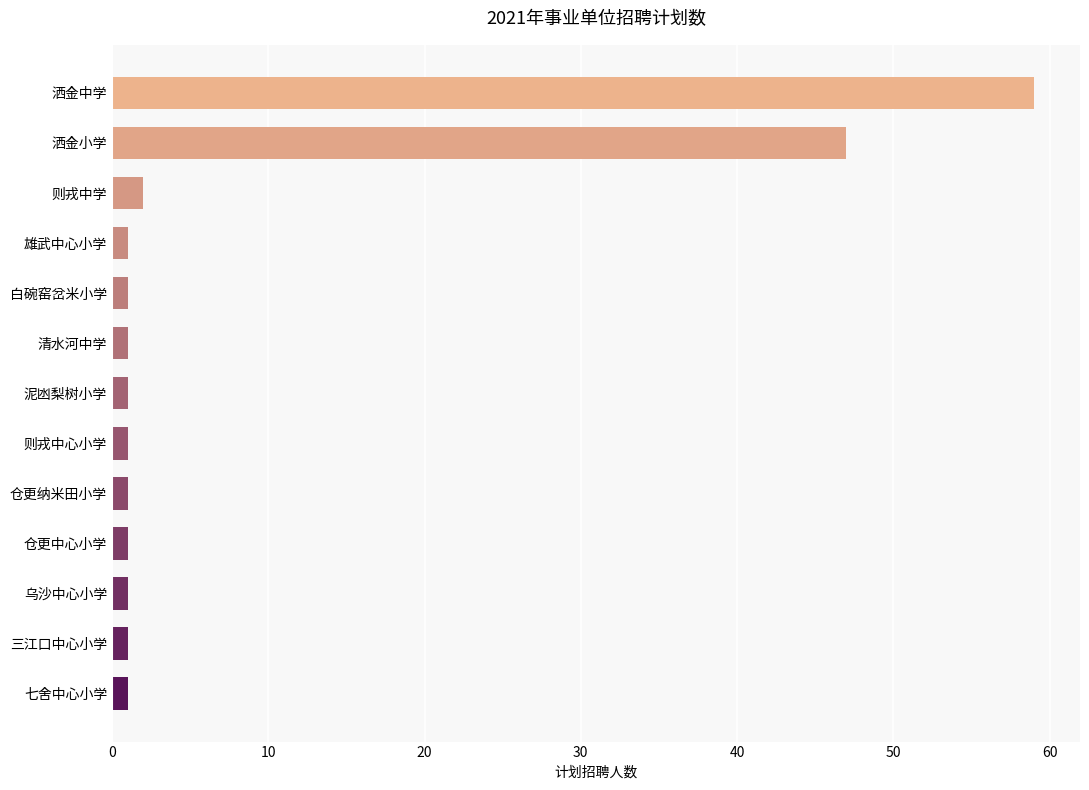

What is the difference between the maximum and second lowest values?

58